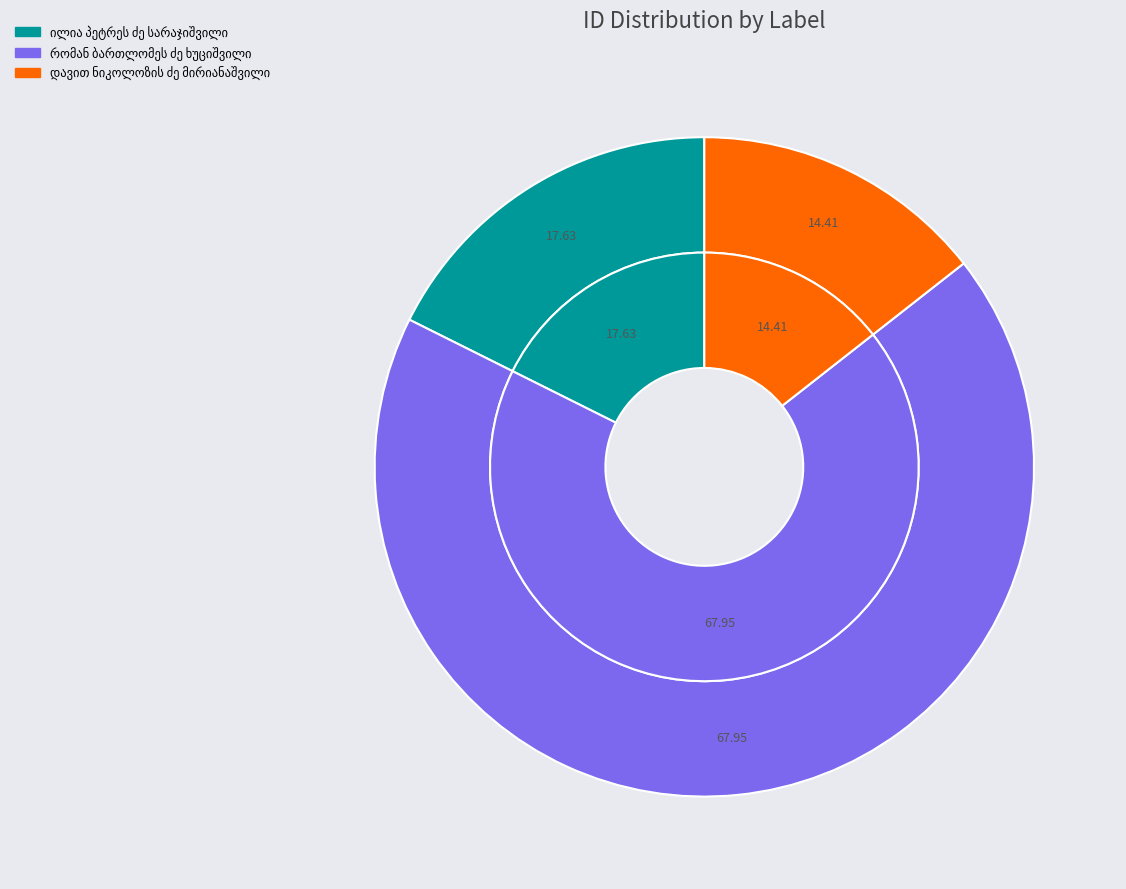

Which slice is the largest?

რომან ბართლომეს ძე ხუციშვილი